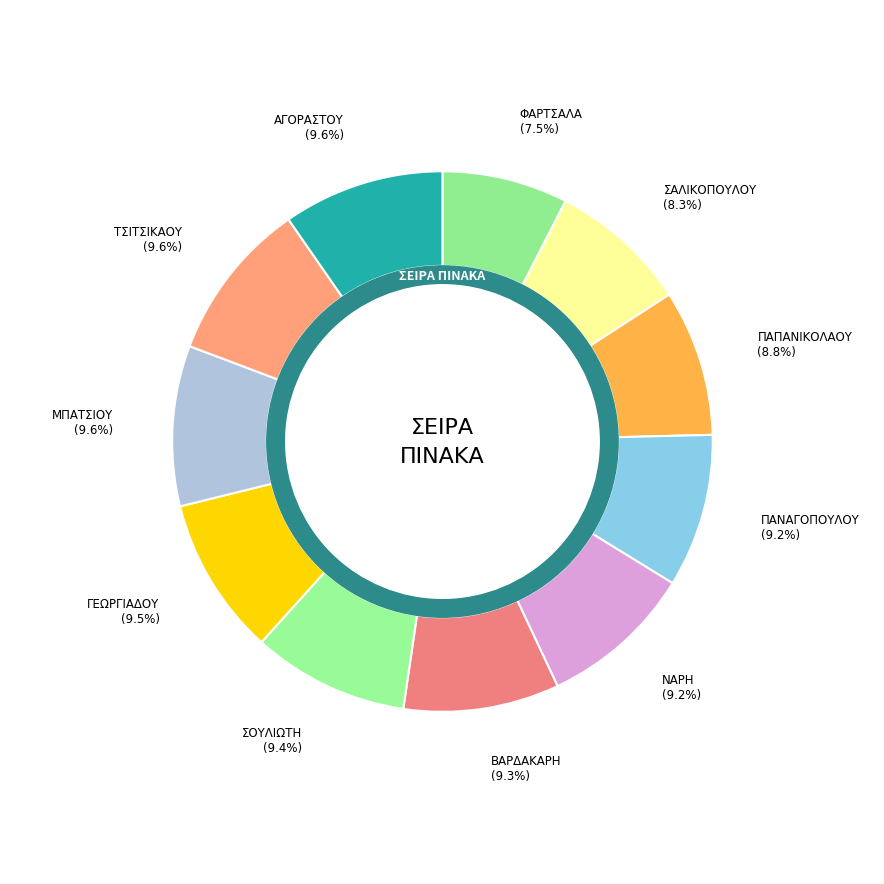

Rank the categories by value from lowest to highest.

ΦΑΡΤΣΑΛΑ, ΣΑΛΙΚΟΠΟΥΛΟΥ, ΠΑΠΑΝΙΚΟΛΑΟΥ, ΠΑΝΑΓΟΠΟΥΛΟΥ, ΝΑΡΗ, ΒΑΡΔΑΚΑΡΗ, ΣΟΥΛΙΩΤΗ, ΓΕΩΡΓΙΑΔΟΥ, ΜΠΑΤΣΙΟΥ, ΤΣΙΤΣΙΚΑΟΥ, ΑΓΟΡΑΣΤΟΥ